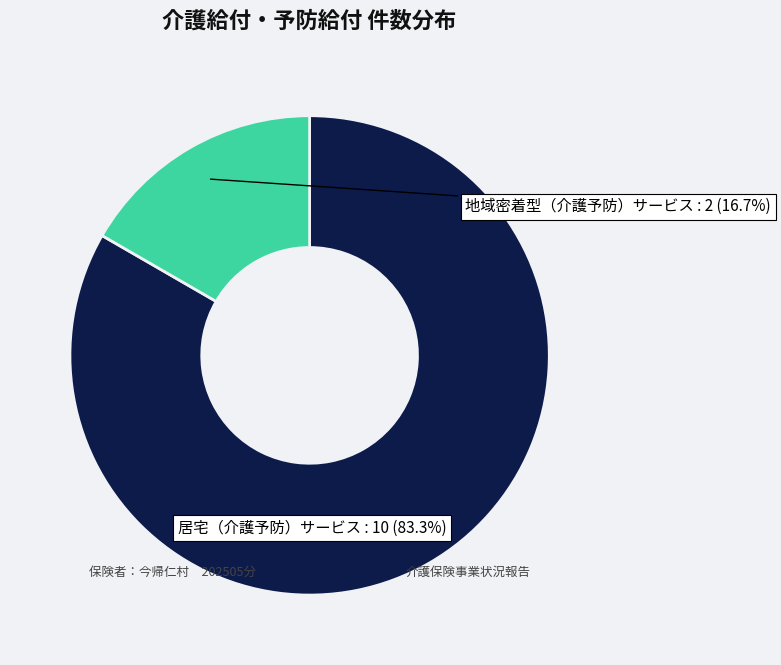

To the nearest percent, what portion does 居宅（介護予防）サービス represent?

83%